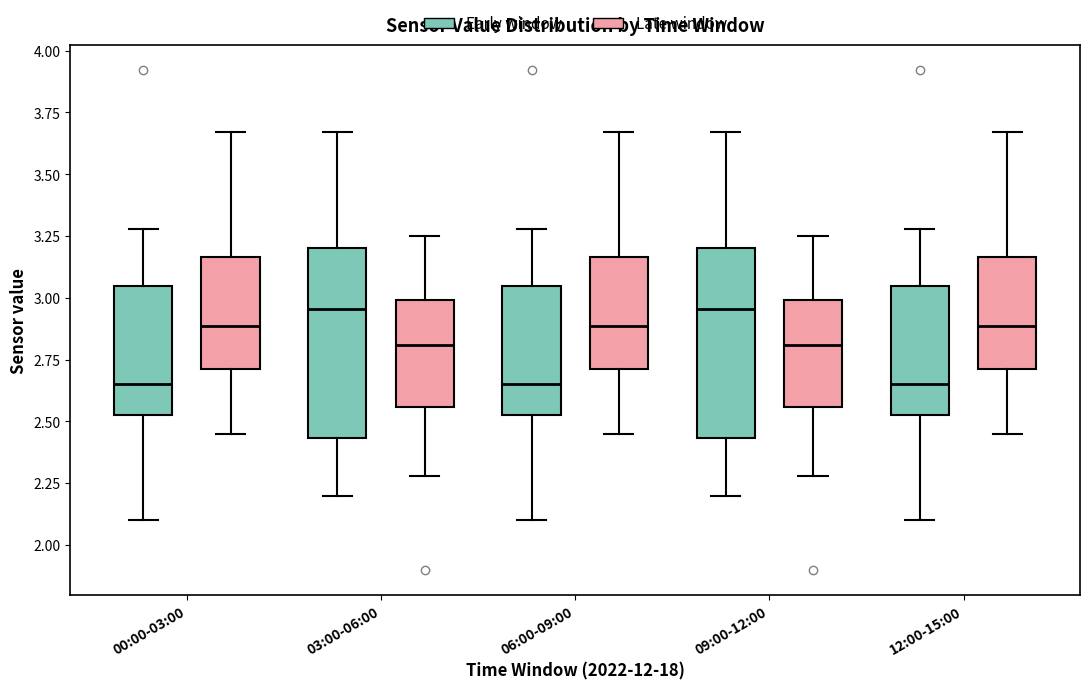

Reading left to right, transcribe this box plot: for each box, give where its median line is, the range the box spans, and where its two whiskers end, as read against the y-axis. The values are not printed on the chart, so give them approximately, as read against the axis.

00:00-03:00 (Early window): median 2.65, box 2.55 to 3.05, whiskers 2.10 to 3.30
00:00-03:00 (Late window): median 2.90, box 2.70 to 3.15, whiskers 2.45 to 3.65
03:00-06:00 (Early window): median 2.95, box 2.45 to 3.20, whiskers 2.20 to 3.65
03:00-06:00 (Late window): median 2.80, box 2.55 to 3.00, whiskers 2.30 to 3.25
06:00-09:00 (Early window): median 2.65, box 2.55 to 3.05, whiskers 2.10 to 3.30
06:00-09:00 (Late window): median 2.90, box 2.70 to 3.15, whiskers 2.45 to 3.65
09:00-12:00 (Early window): median 2.95, box 2.45 to 3.20, whiskers 2.20 to 3.65
09:00-12:00 (Late window): median 2.80, box 2.55 to 3.00, whiskers 2.30 to 3.25
12:00-15:00 (Early window): median 2.65, box 2.55 to 3.05, whiskers 2.10 to 3.30
12:00-15:00 (Late window): median 2.90, box 2.70 to 3.15, whiskers 2.45 to 3.65